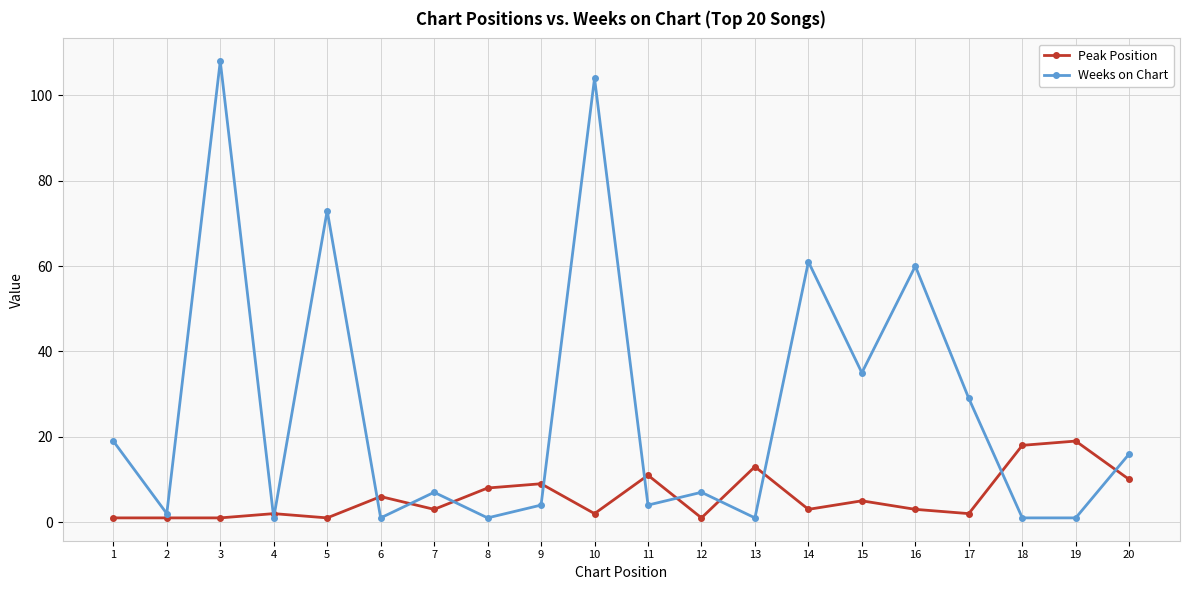

Does the chart display data point markers on the line(s)?

Yes